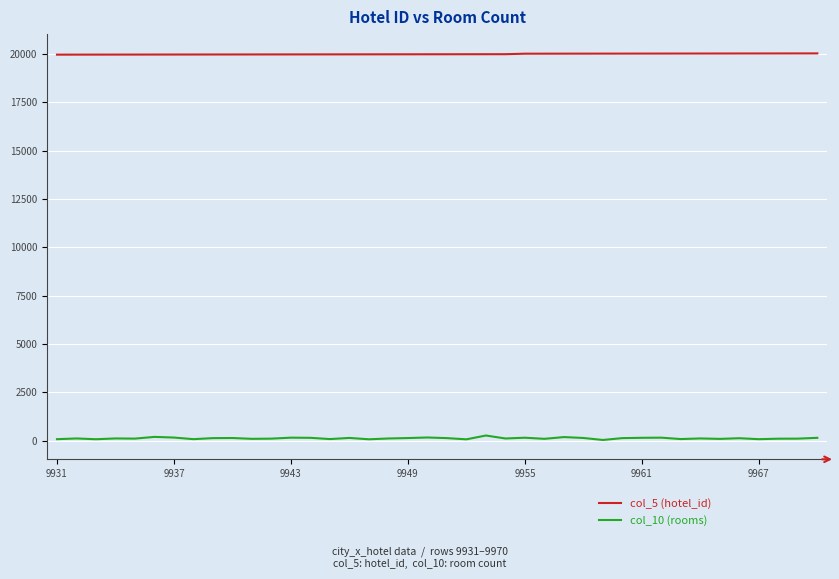

What is the difference between the second highest and second lowest values in the col_5 (hotel_id) series?

62